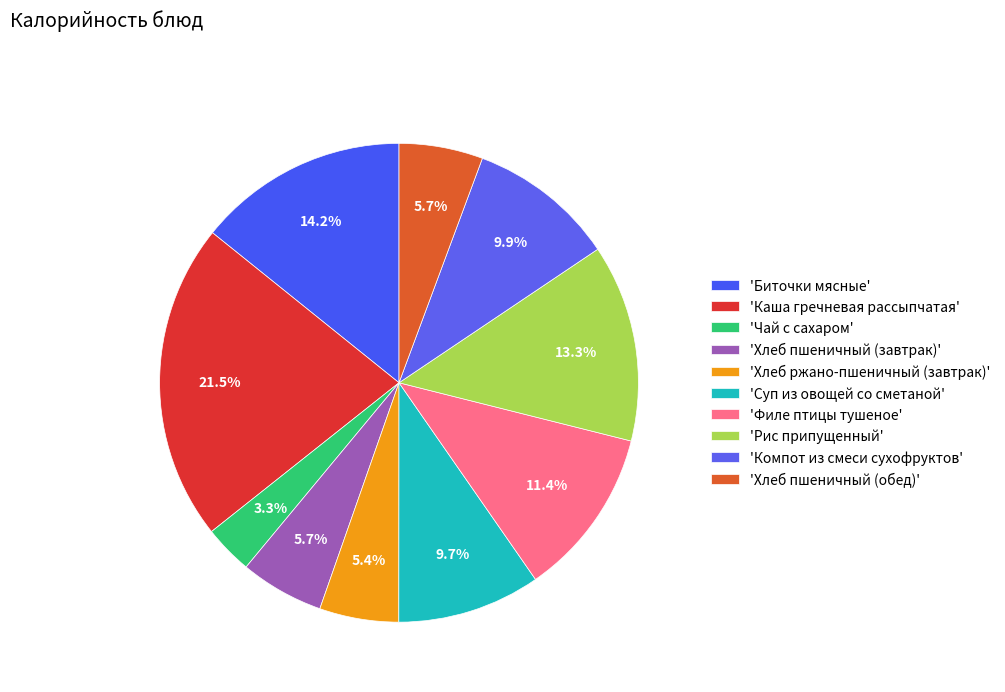

To the nearest percent, what is the difference between the largest and smallest slice percentages?

18%